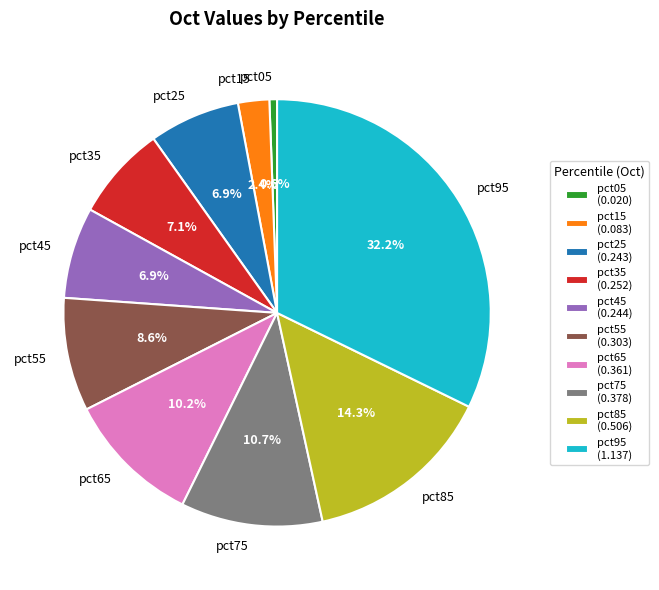

What portion of the pie excludes pct75?

89.3%